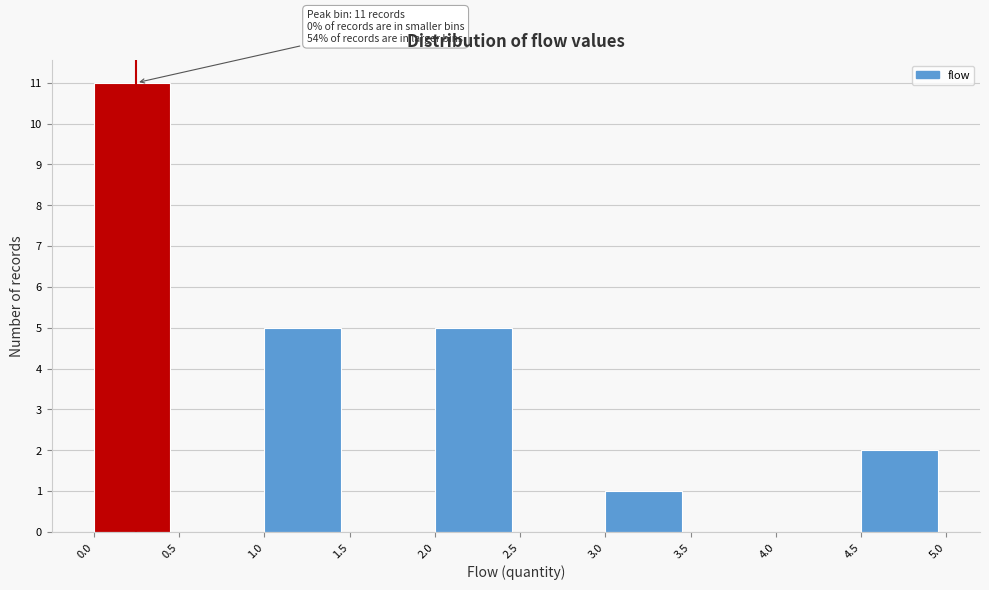

Which range on the x-axis has the tallest bar?

0.0 to 0.5